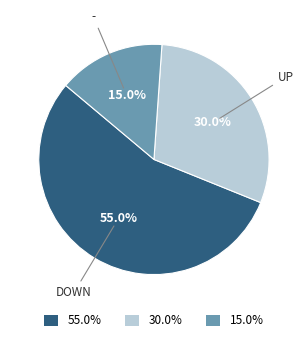

Does any single category account for the majority?

Yes